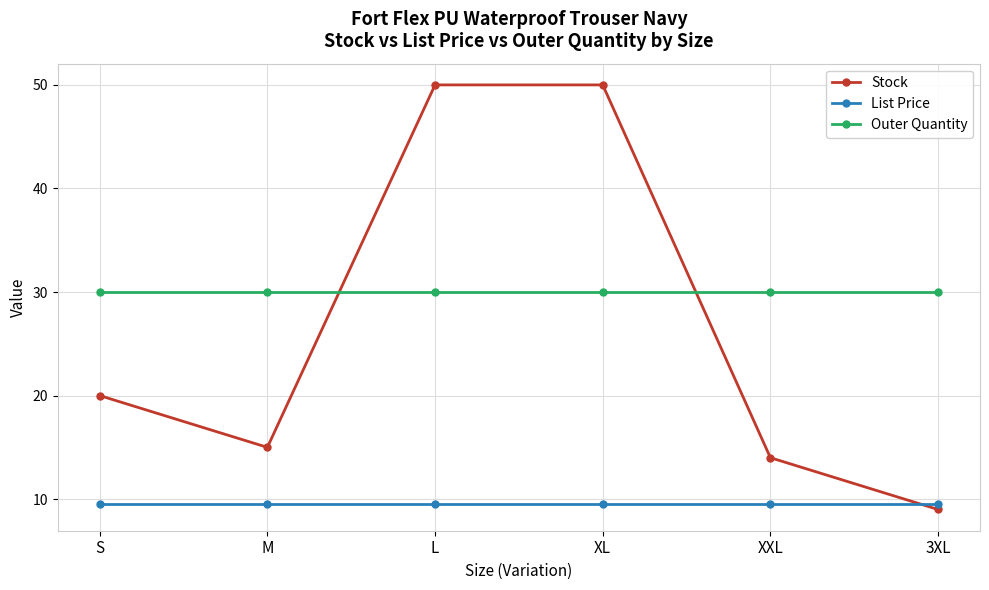

True or false: Stock and List Price cross at least once.

True